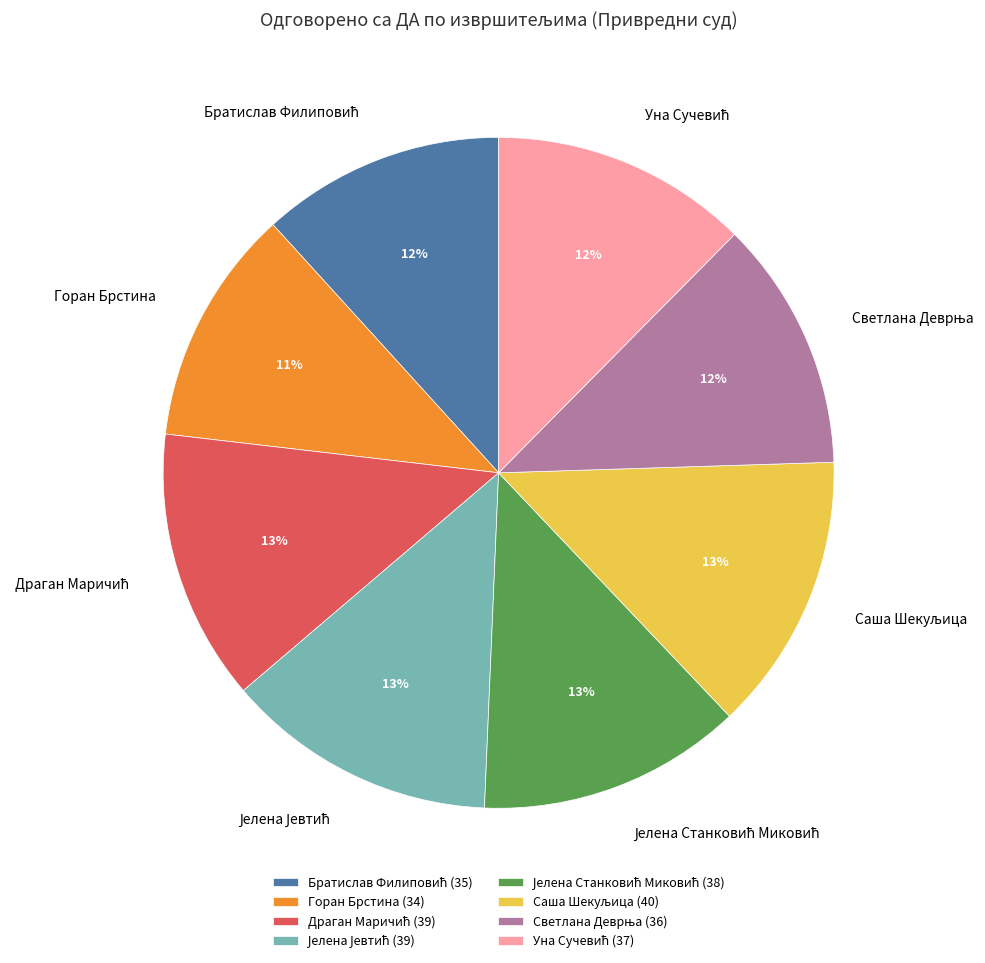

To the nearest percent, what percentage of the pie is Горан Брстина?

11%